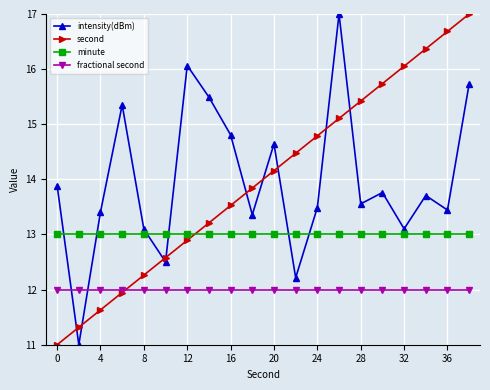

What is the minimum value for minute?

13.0